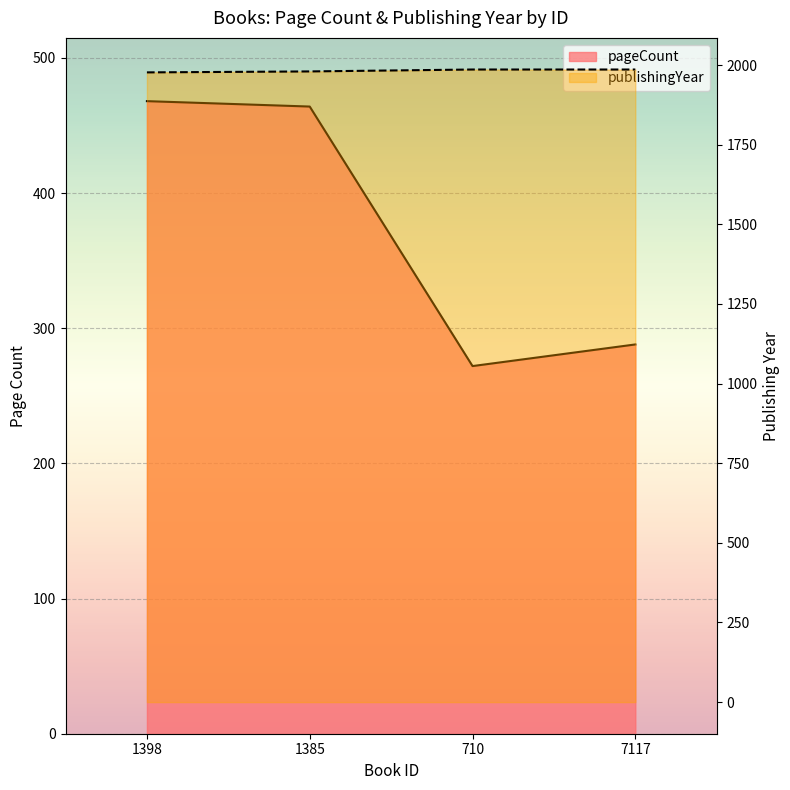

True or false: pageCount and publishingYear intersect in this chart.

False